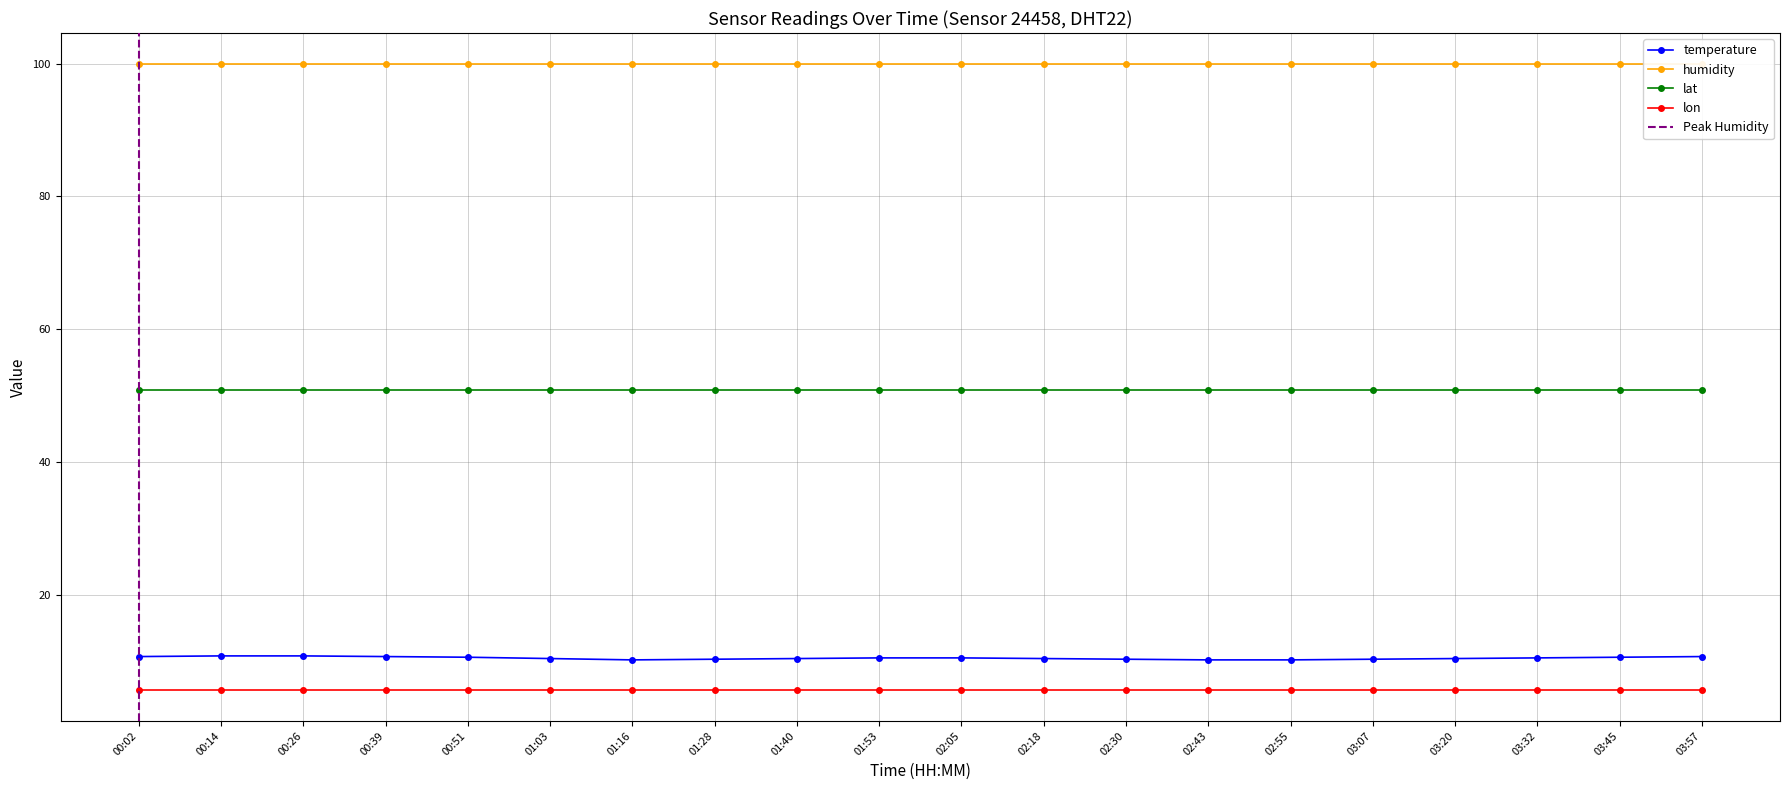

What is the greatest value displayed?

99.9